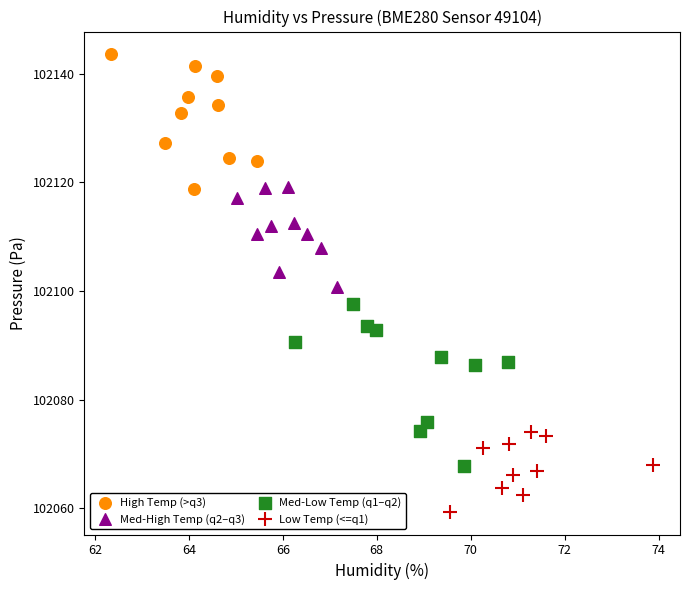

Which series reaches the minimum Y coordinate?

Low Temp (<=q1)